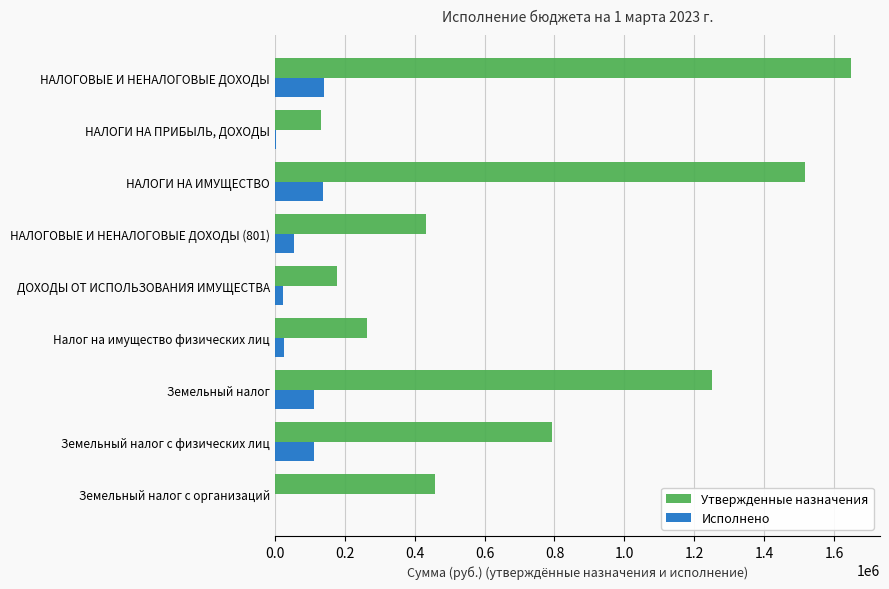

What is the total value across all series at Земельный налог с организаций?

457600.0